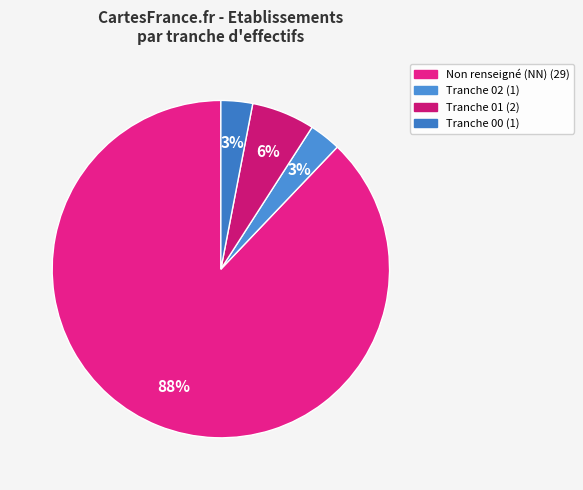

Count the number of slices in the pie.

4